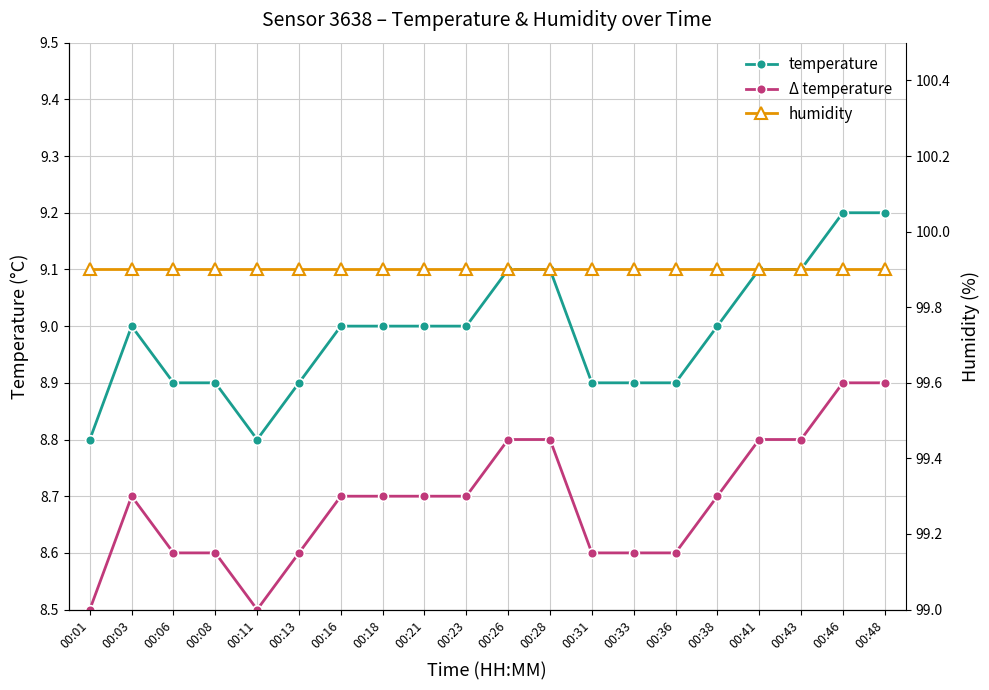

What is the difference between the highest and lowest values at 00:28?

91.1